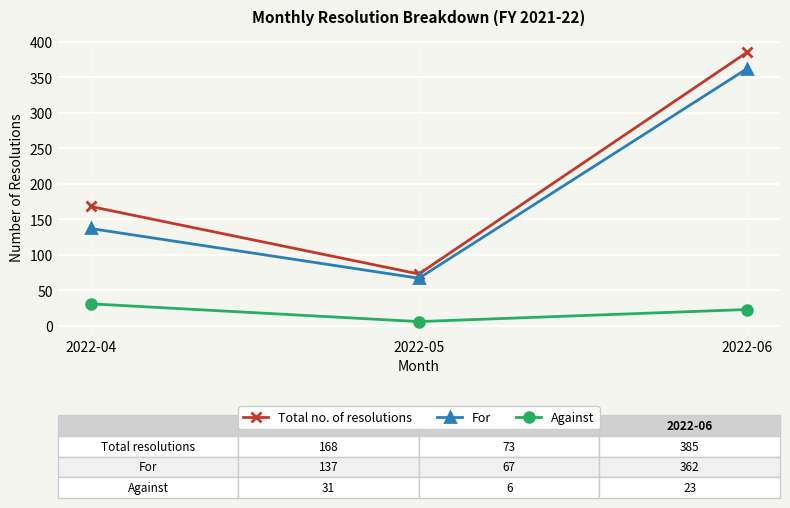

At 2022-05, list the series in order from largest to smallest.

Total no. of resolutions, For, Against